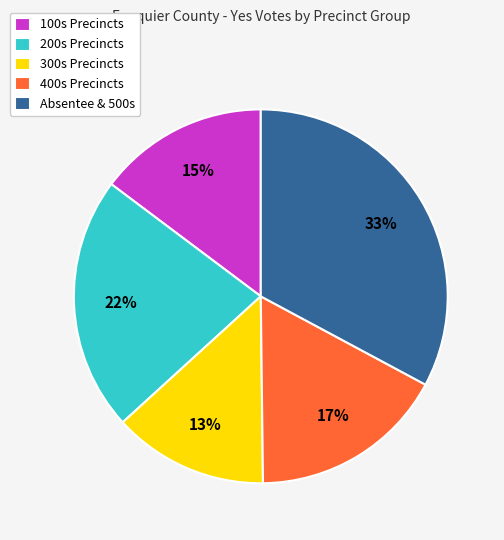

Is there a majority slice in this chart?

No